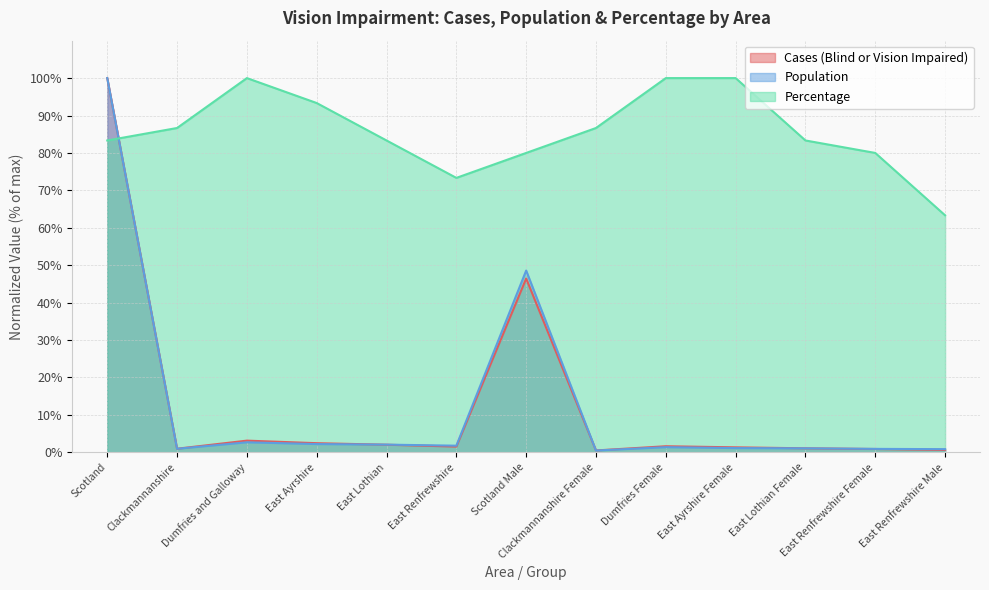

What are all the series names shown in the legend?

Cases (Blind or Vision Impaired), Population, Percentage